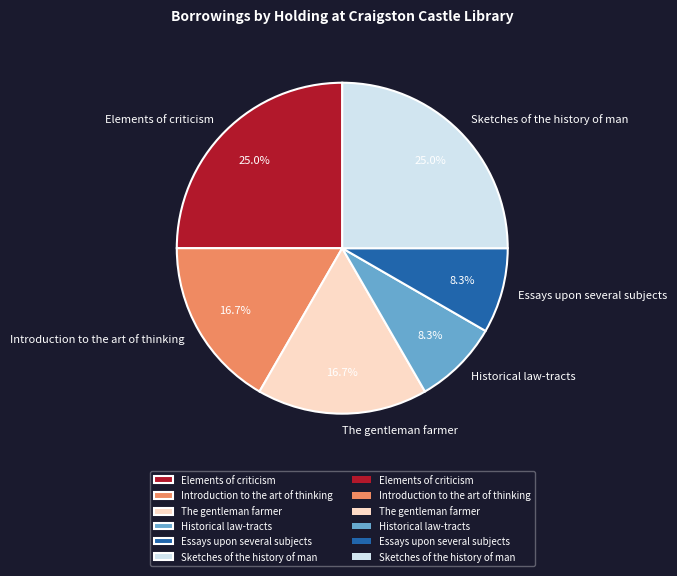

Does Introduction to the art of thinking represent more than half of the total?

No